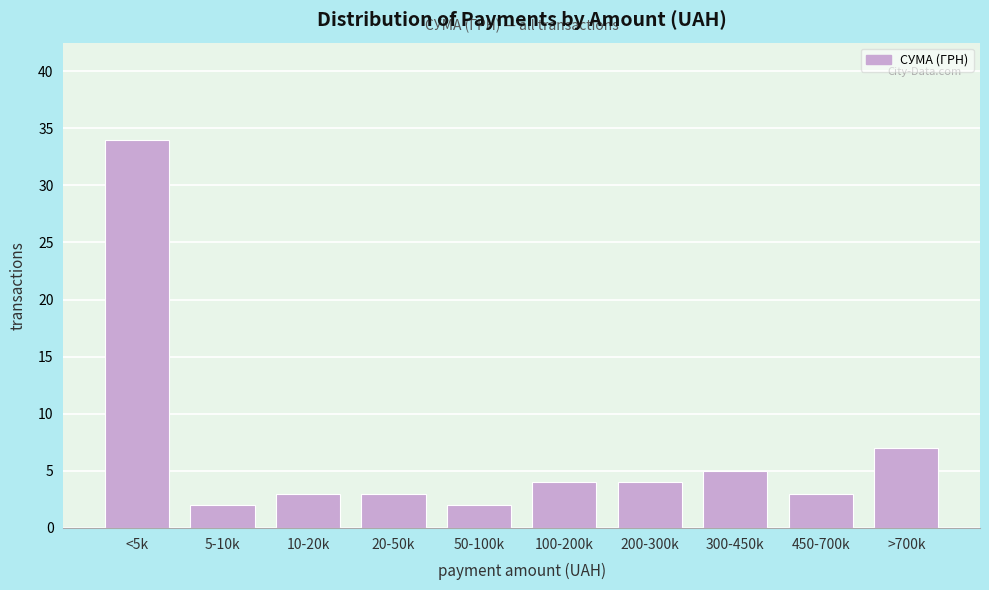

Reading left to right, extract all data points from this chart.

<5k=34	5-10k=2	10-20k=3	20-50k=3	50-100k=2	100-200k=4	200-300k=4	300-450k=5	450-700k=3	>700k=7